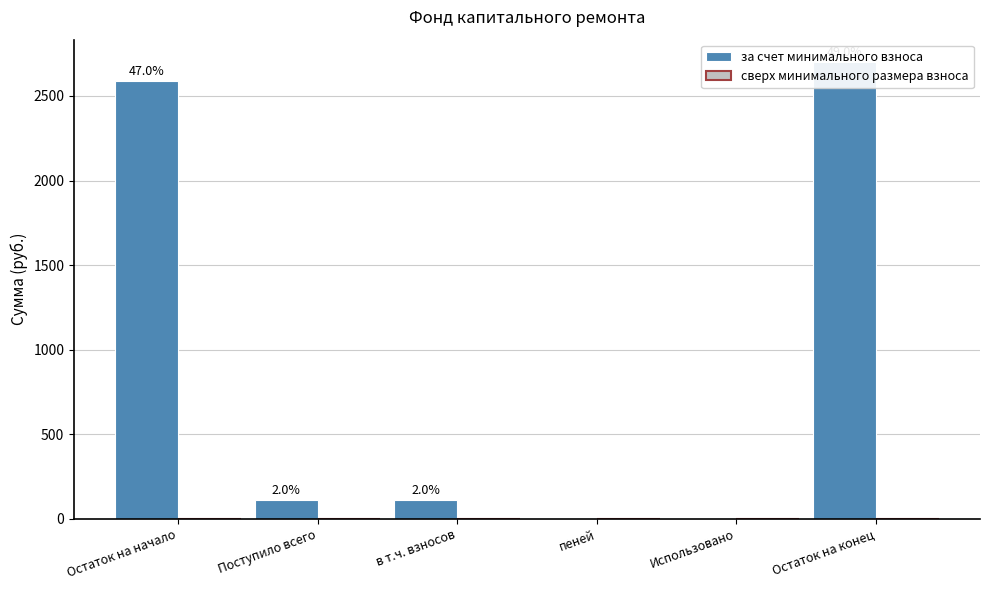

Does the chart contain stacked bars?

No